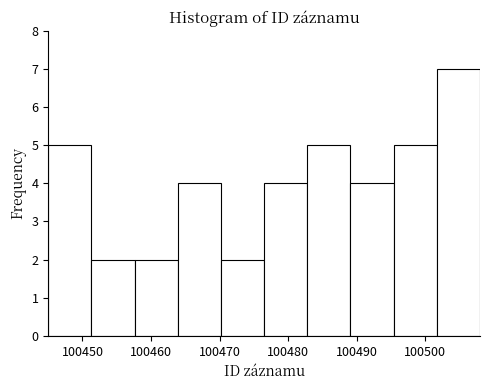

Which range on the x-axis has the tallest bar?

100501.7 to 100508.0